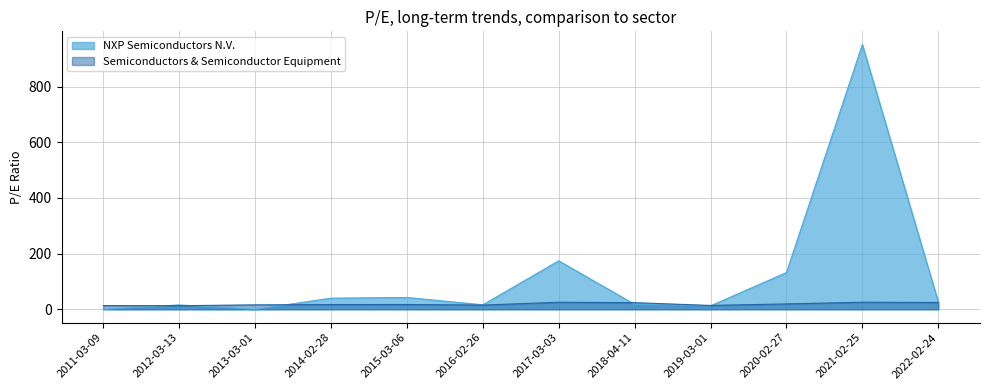

At how many categories does at least one series exceed 435?

1